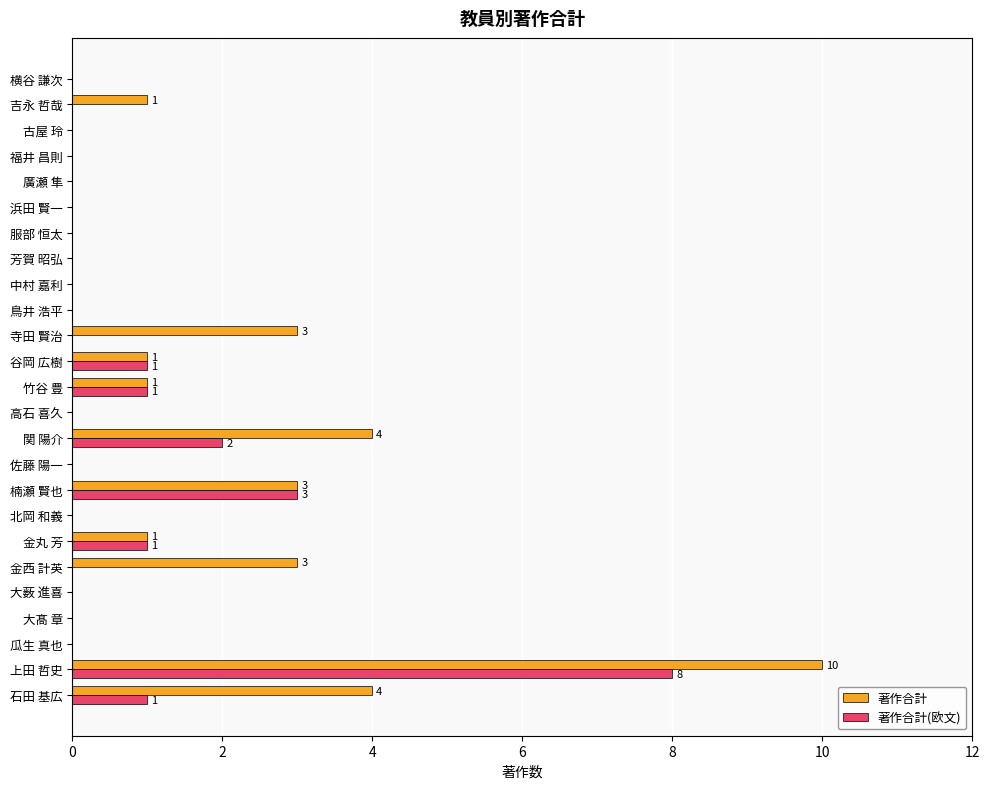

Is the value of 著作合計(欧文) at 金西 計英 greater than the value of 著作合計 at 上田 哲史?

No